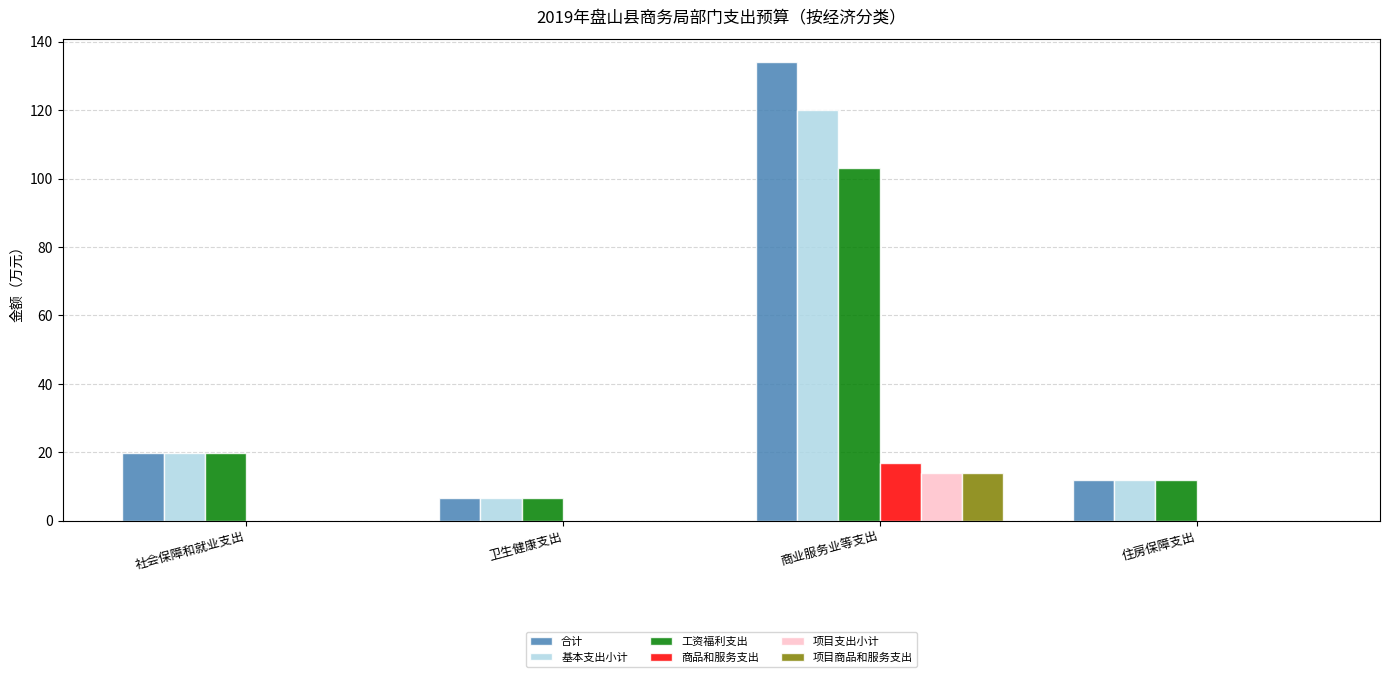

True or false: 工资福利支出 has a value of 11.9 at 住房保障支出.

True